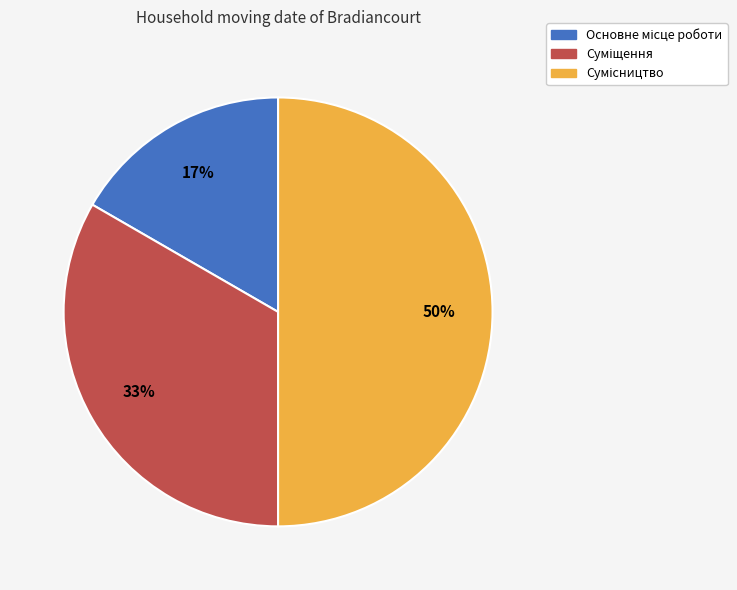

How many segments does this pie chart have?

3